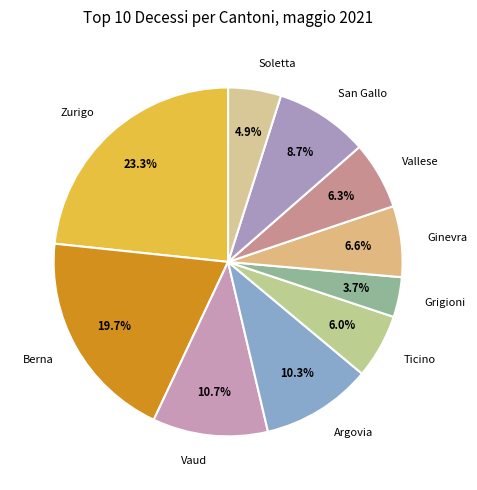

To the nearest percent, what is the difference between the largest and smallest slice percentages?

20%